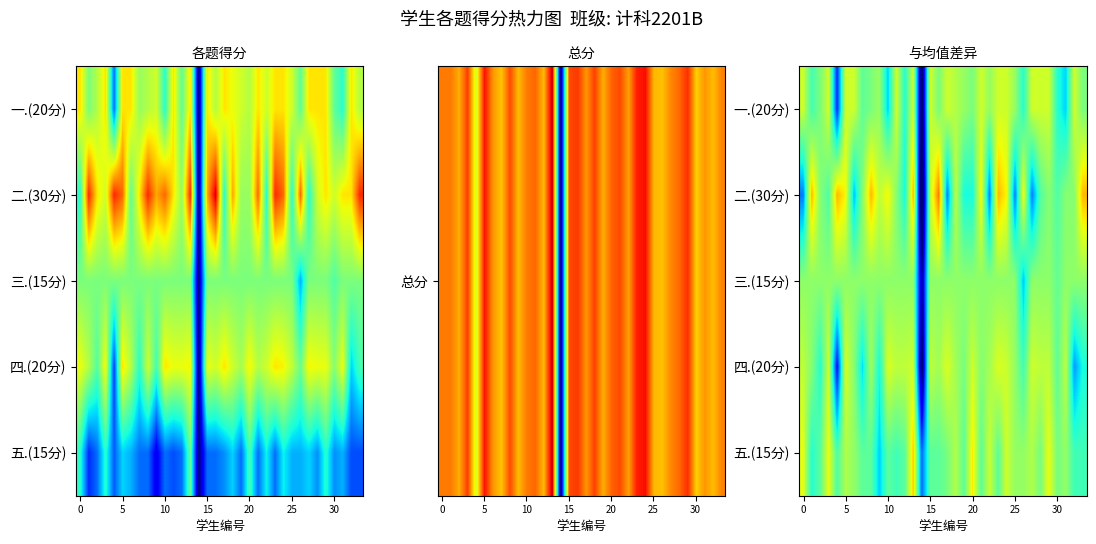

At which category is the sum across all series the highest?

13